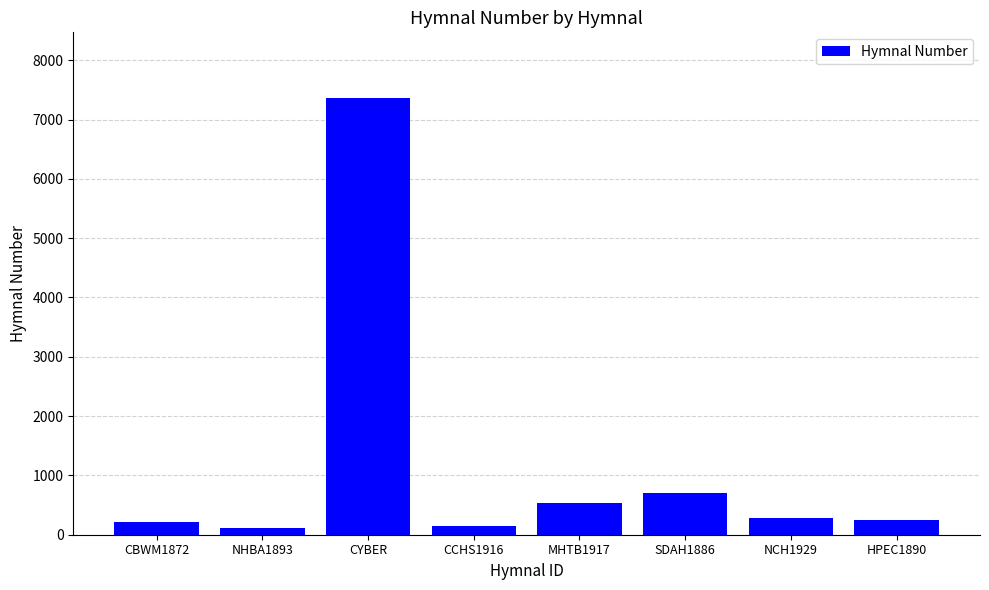

What position from the left is CYBER?

3